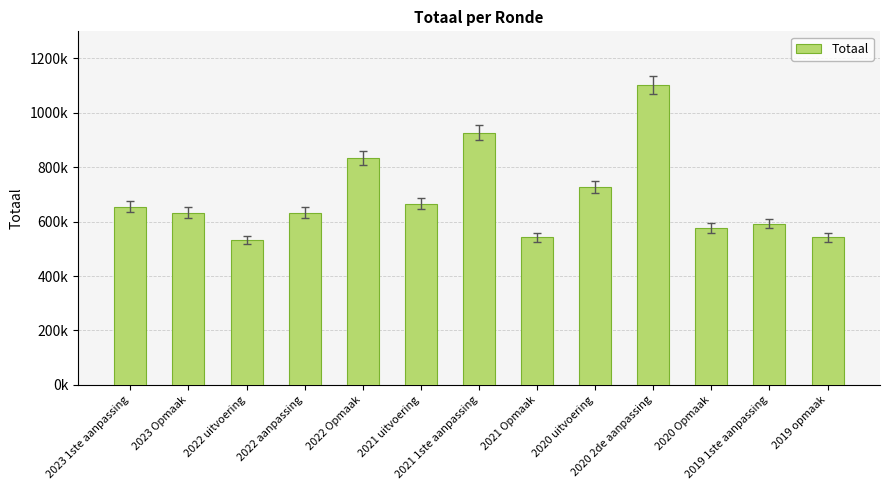

Are the bars horizontal?

No